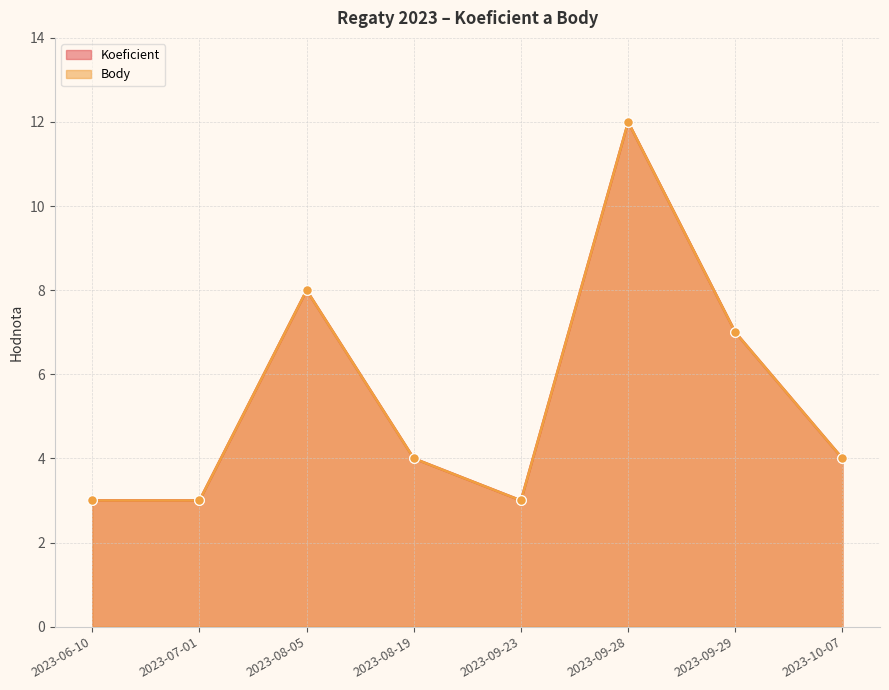

At how many categories does at least one series exceed 7?

2